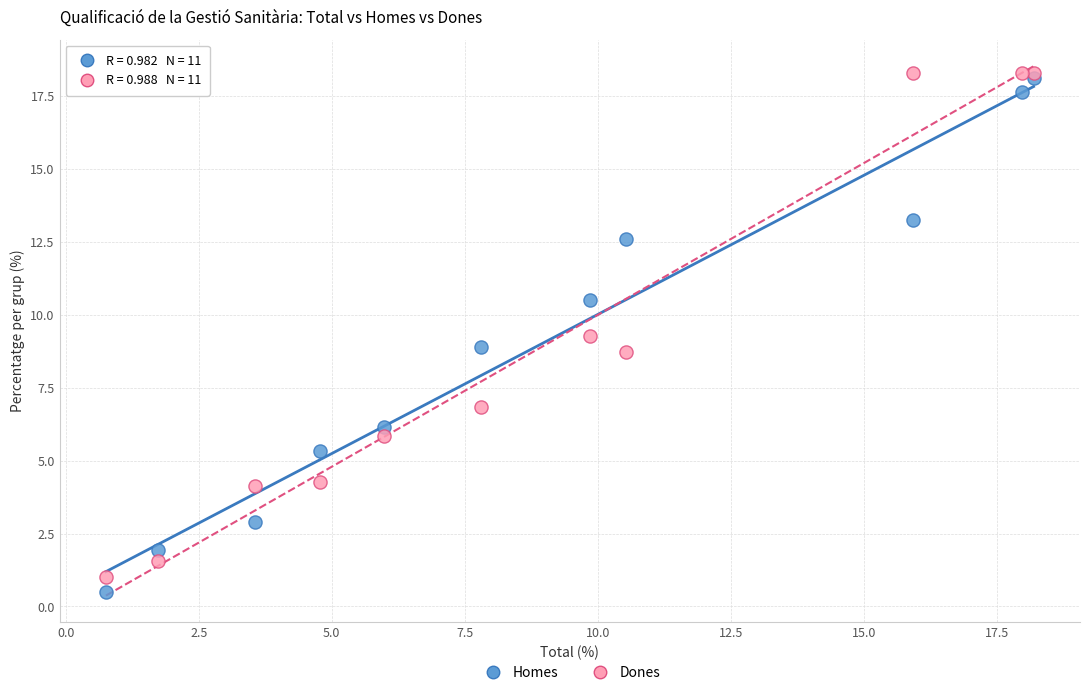

What are all the series names shown in the legend?

Homes, Dones